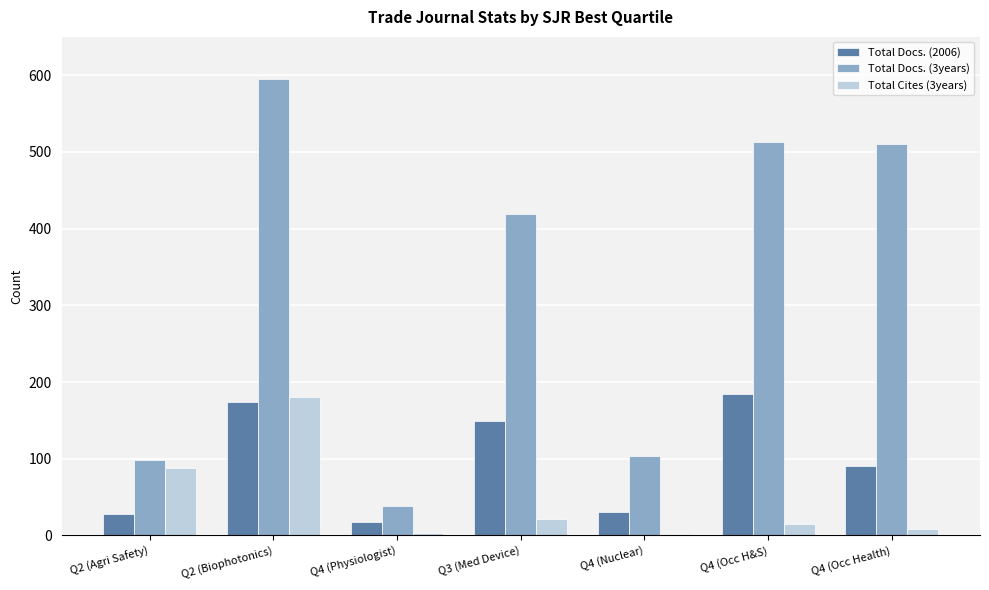

Is the value of Total Cites (3years) at Q2 (Biophotonics) greater than the value of Total Docs. (2006) at Q3 (Med Device)?

Yes